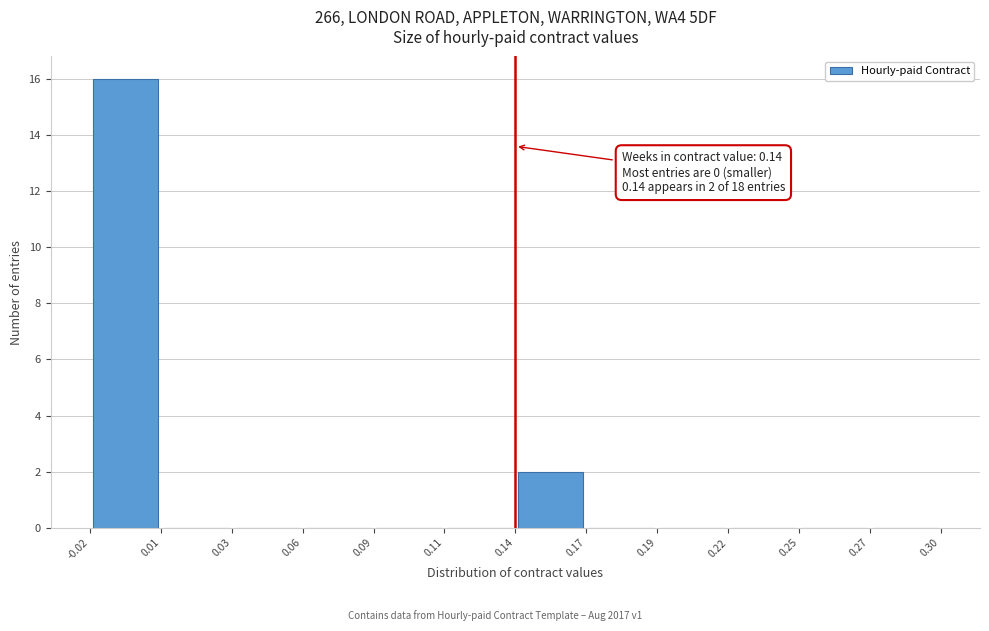

Which range on the x-axis has the tallest bar?

-0.02 to 0.01